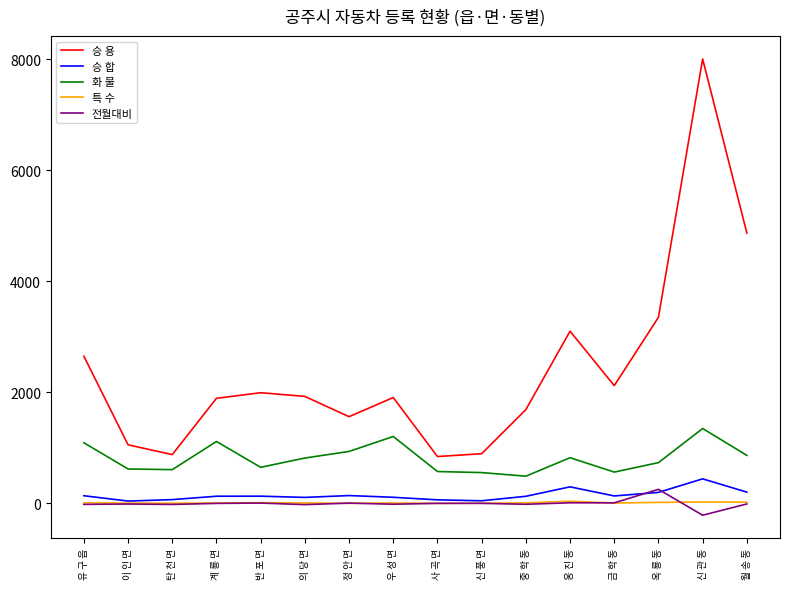

What is the maximum value for 전월대비?

254